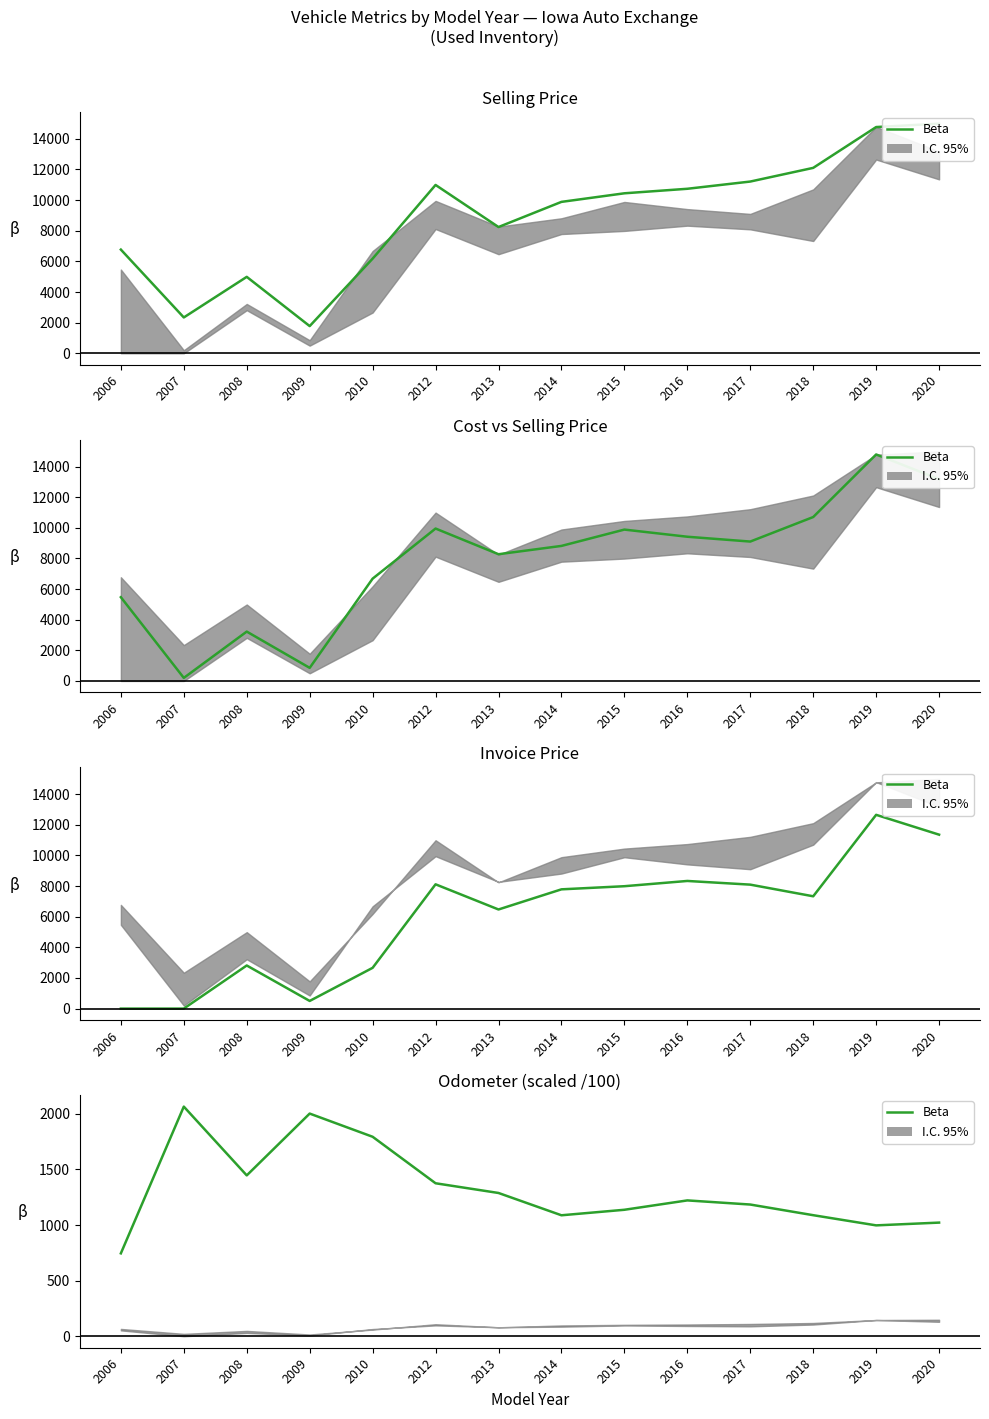

Does the chart display data point markers on the line(s)?

No